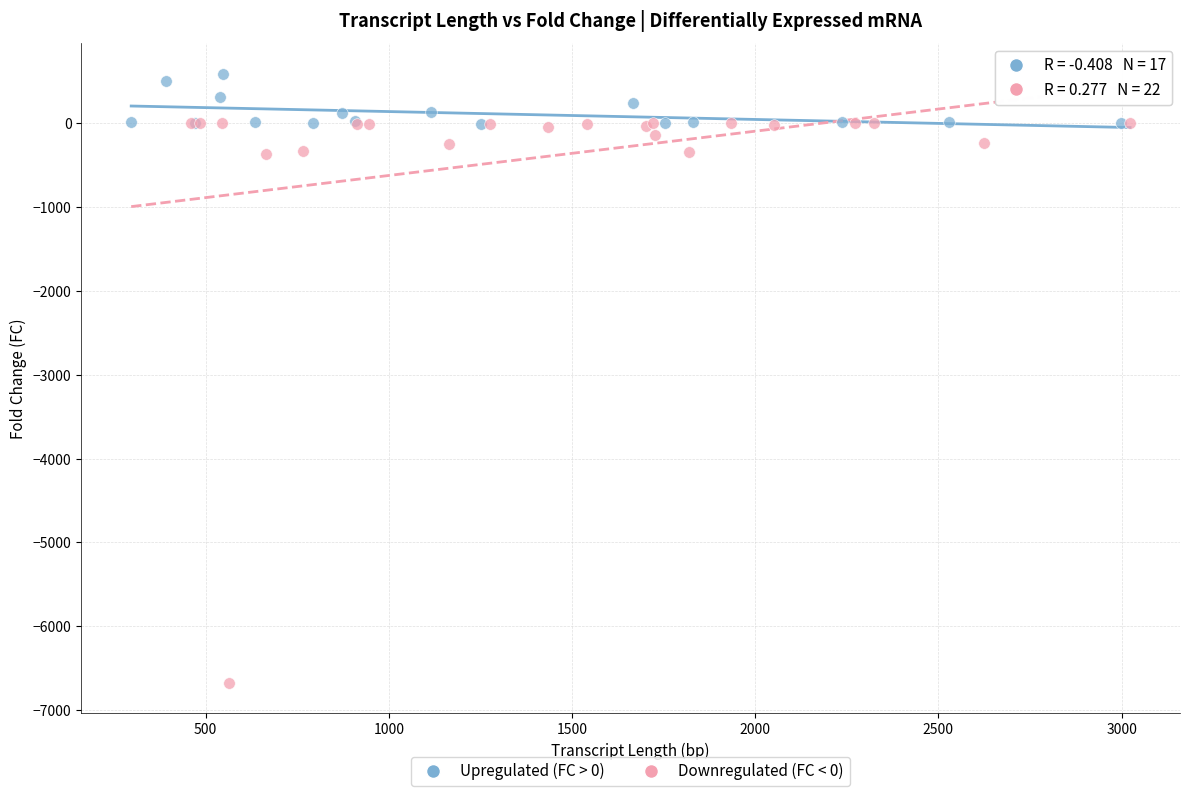

Which series has the largest Y range (max minus min)?

Downregulated (FC < 0)